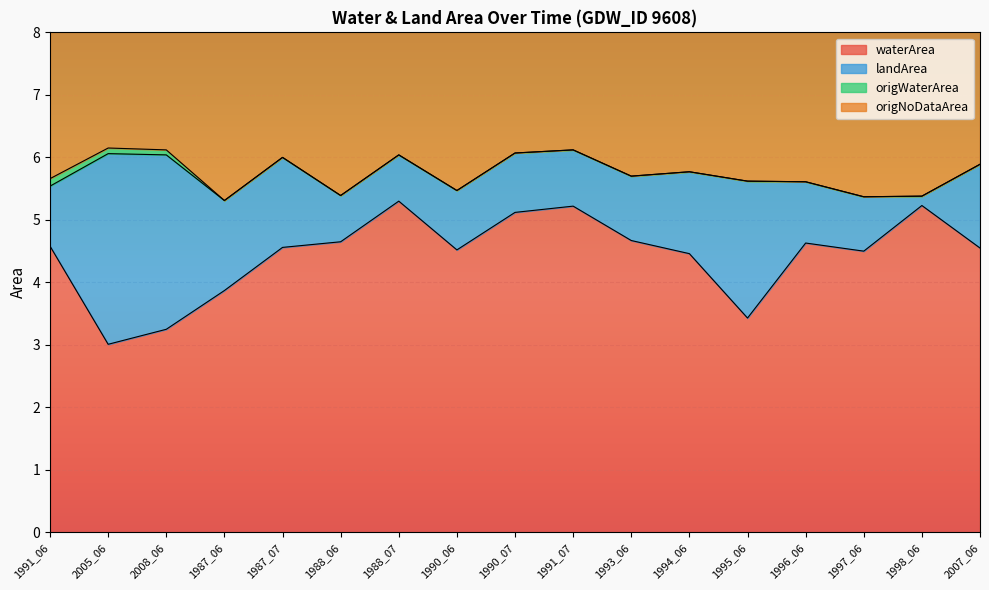

Rank the series at 1994_06 from highest to lowest value.

origNoDataArea, waterArea, landArea, origWaterArea